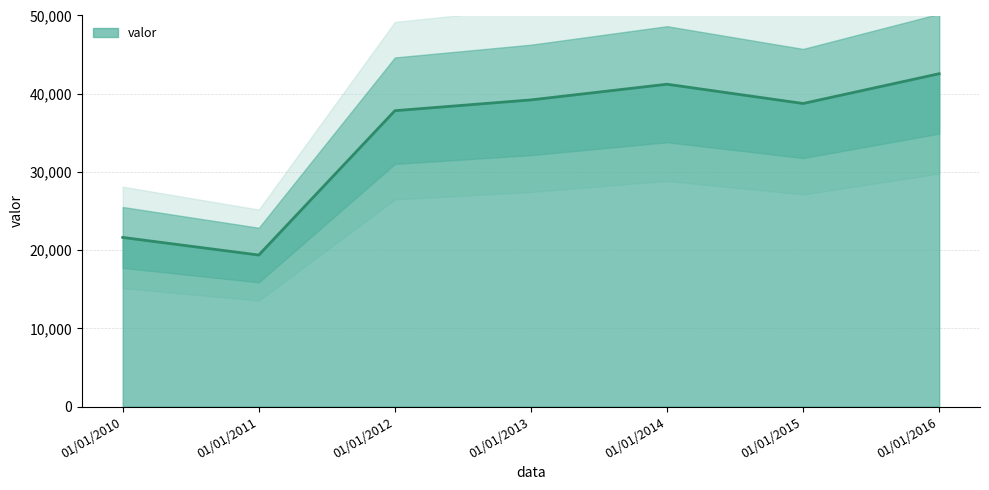

At which label does the data first exceed 38750?

01/01/2013